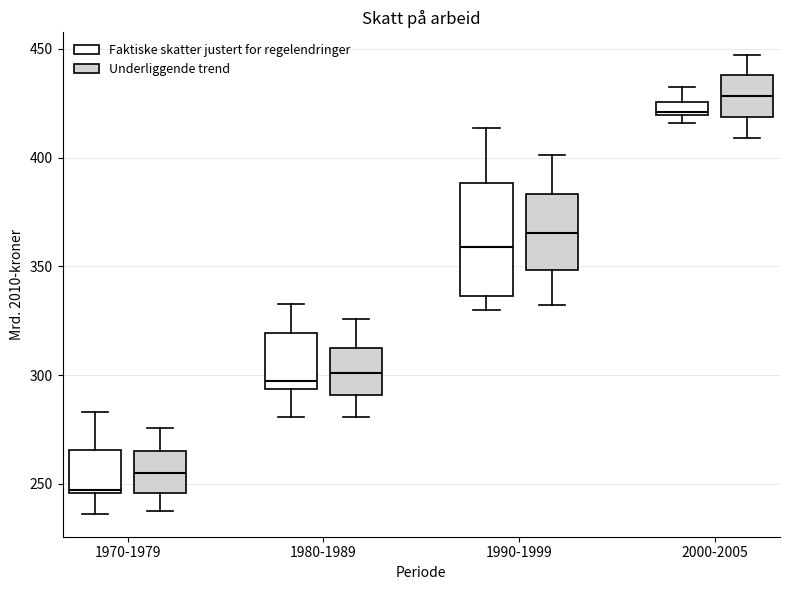

Which box is the tallest, from its lower edge to its upper edge?

1990-1999 (Faktiske skatter justert for regelendringer)